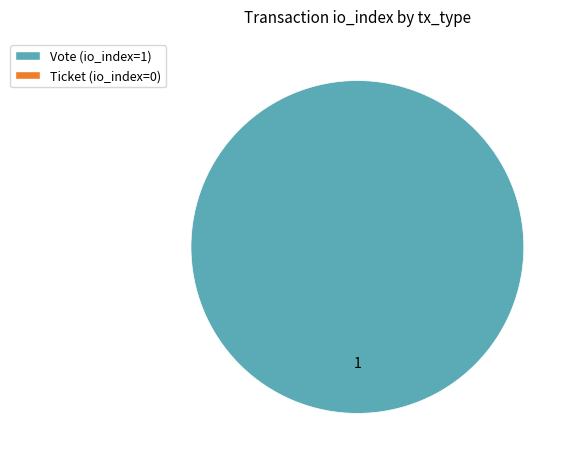

Is there any slice that represents more than half of the pie?

Yes